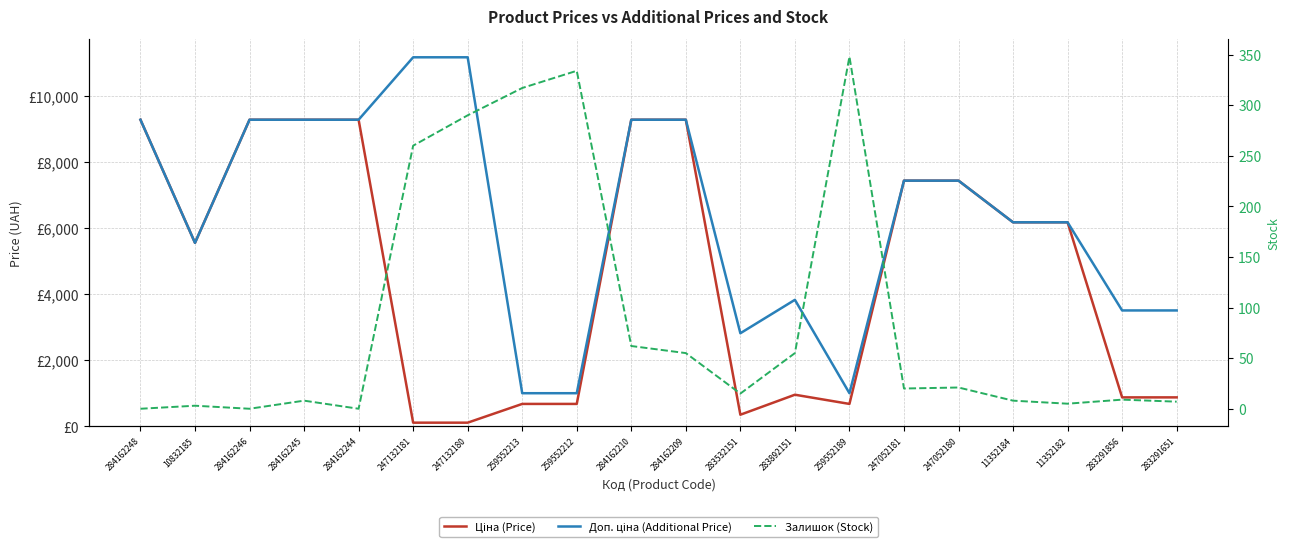

Reading left to right, extract all data points from this chart.

Ціна (Price): 9290.5	5560.3	9290.5	9290.5	9290.5	111.8	111.8	679.8	679.8	9290.5	9290.5	352.6	958.4	679.8	7444.6	7444.6	6182.6	6182.6	878.0	878.0
Доп. ціна (Additional Price): 9290.5	5560.3	9290.5	9290.5	9290.5	11182.0	11182.0	1004.1	1004.1	9290.5	9290.5	2821.2	3833.8	1004.1	7444.6	7444.6	6182.6	6182.6	3511.9	3511.9
Залишок (Stock): 0.0	3.0	0.0	8.0	0.0	260.0	290.0	317.0	334.0	62.0	55.0	15.0	55.0	348.0	20.0	21.0	8.0	5.0	9.0	7.0